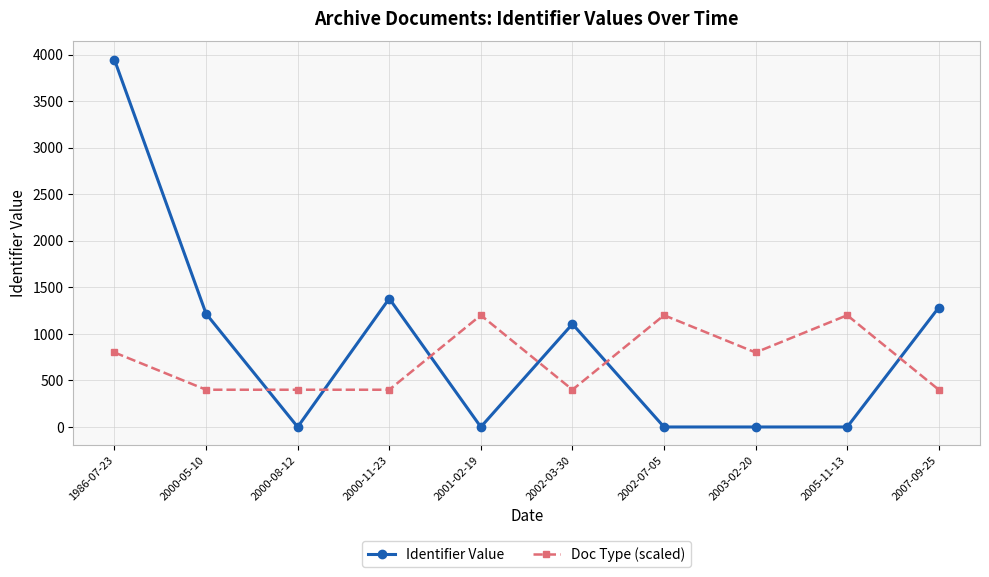

What is the sum of the Doc Type (scaled) values at 2000-05-10 and 2000-08-12?

800